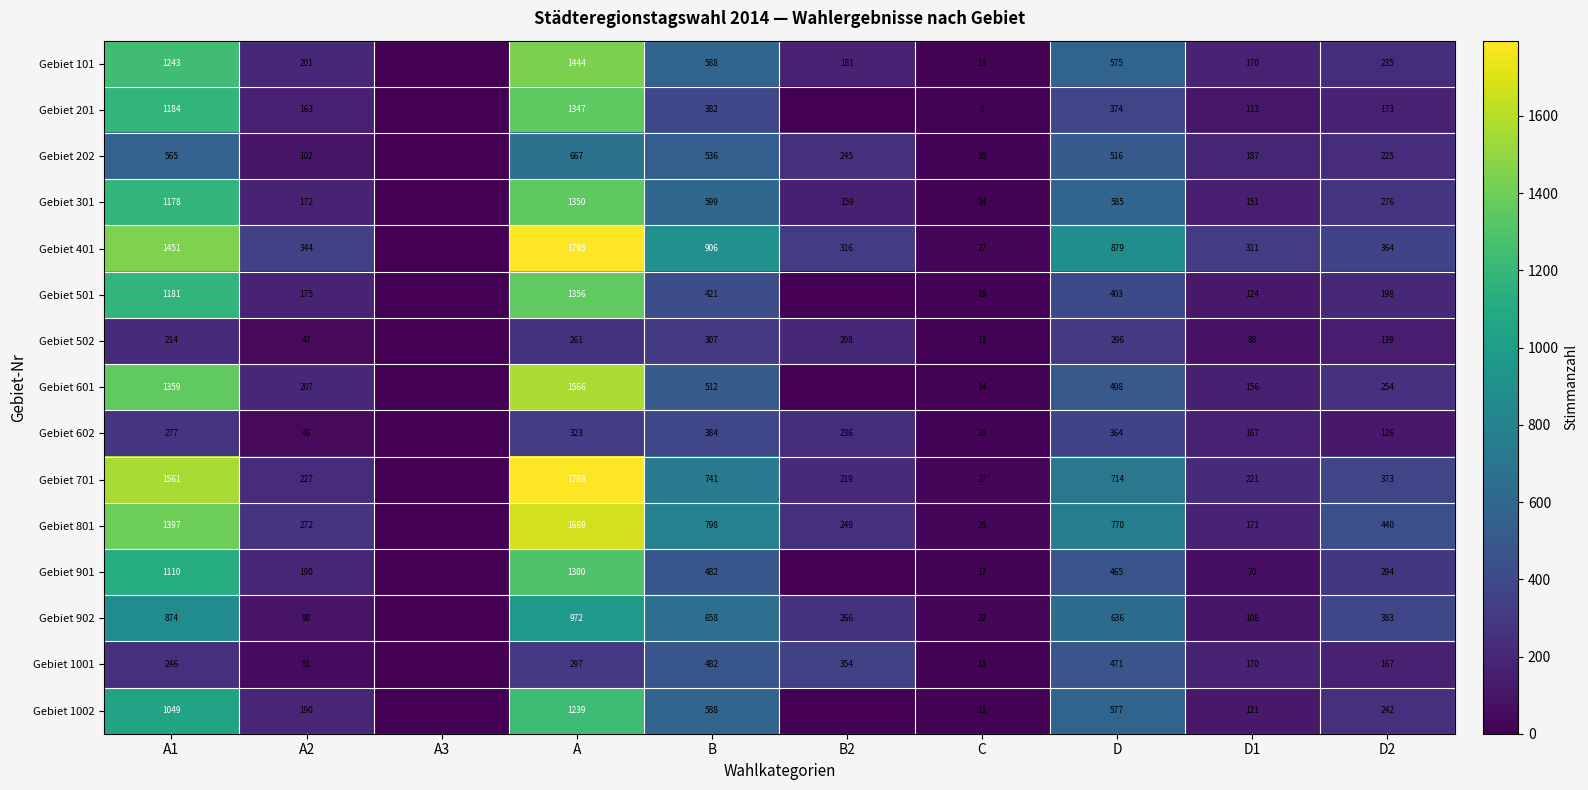

The Gebiet 1001 series shows 20 at A2. True or false?

False